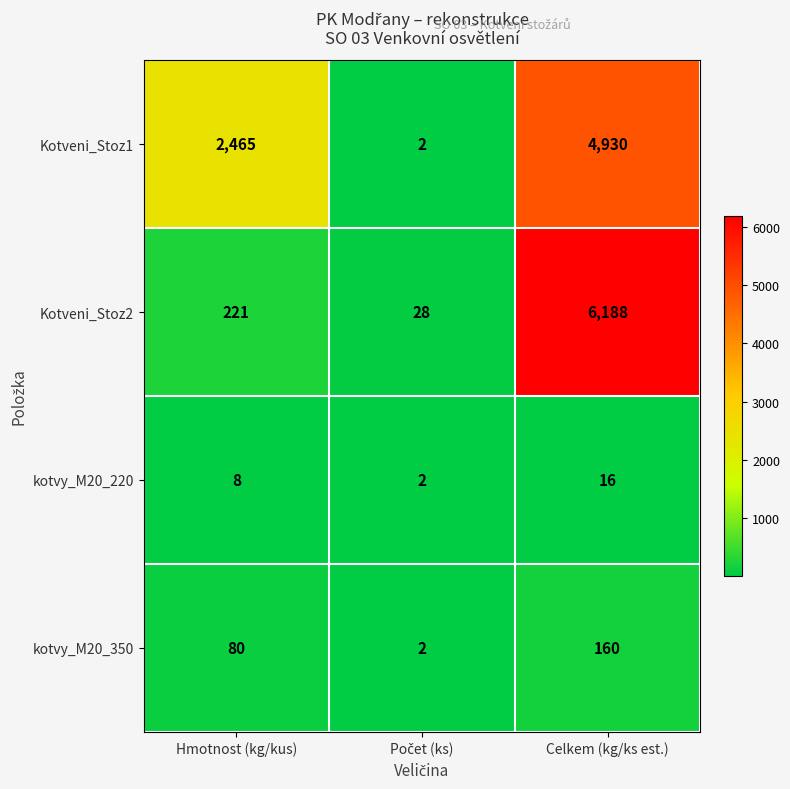

Which series changed the most between Hmotnost (kg/kus) and Celkem (kg/ks est.)?

Kotveni_Stoz2